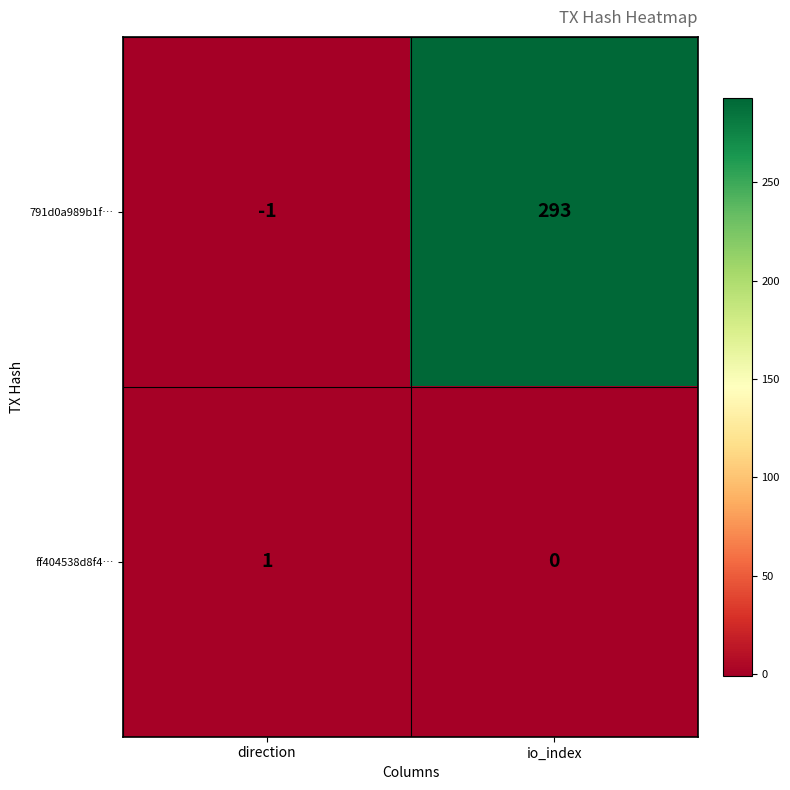

What is the sum of the 791d0a989b1f… values at io_index and direction?

292